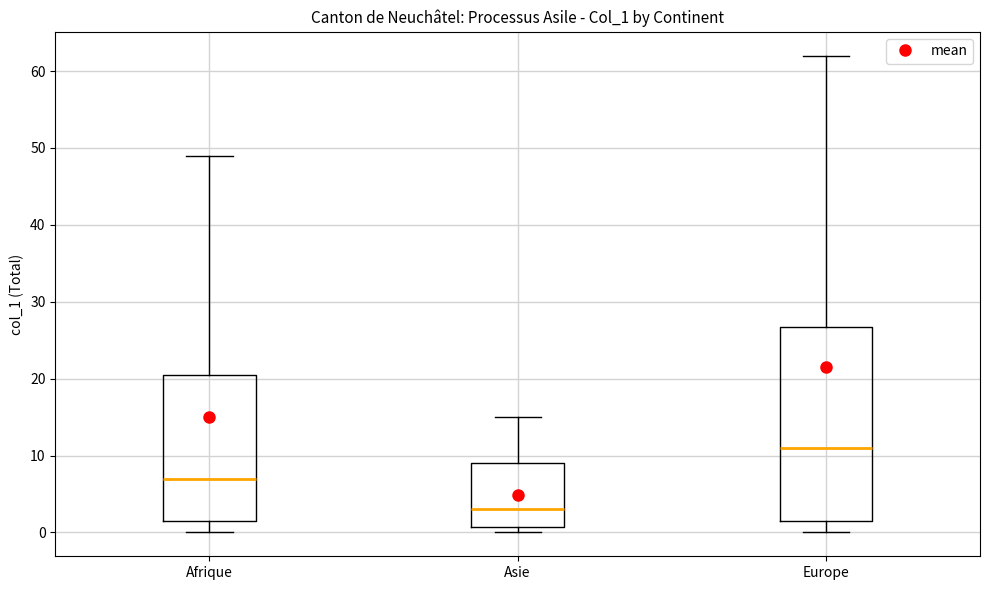

Comparing the boxes themselves (not the whiskers), which one is the tallest?

Europe